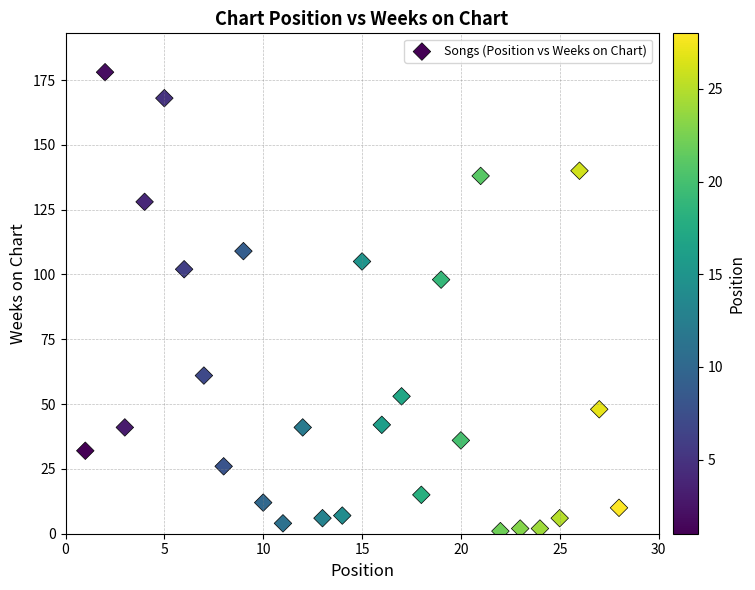

What is the range of Y values (max minus min)?

177